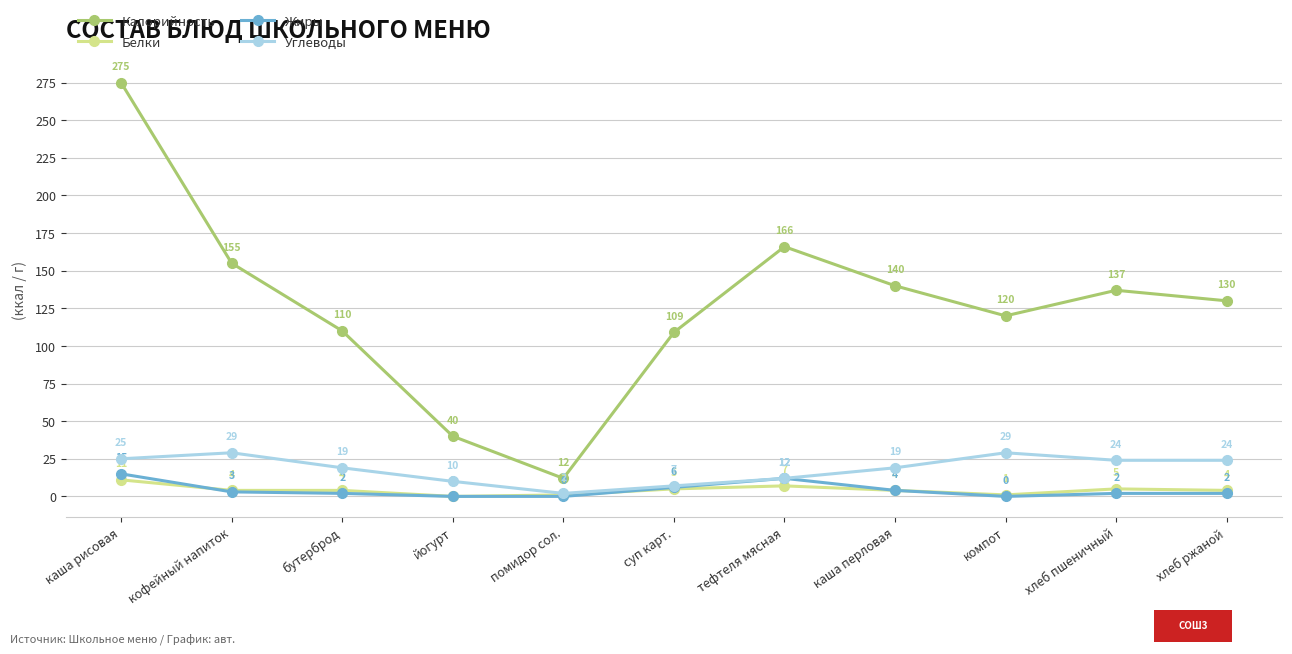

True or false: Калорийность and Белки intersect in this chart.

False